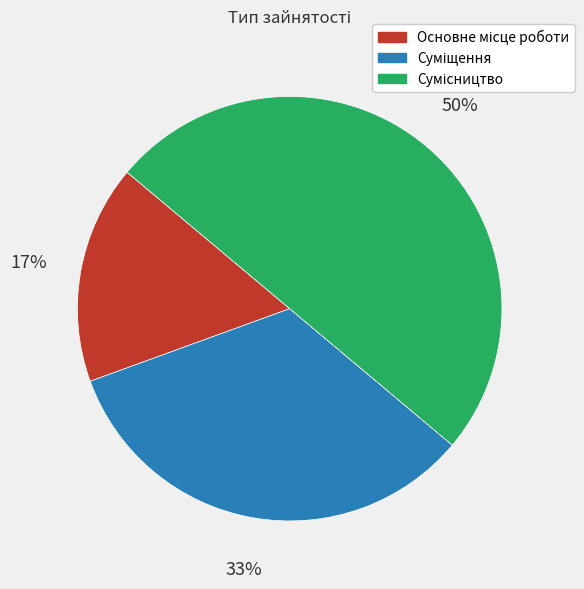

How many segments does this pie chart have?

3